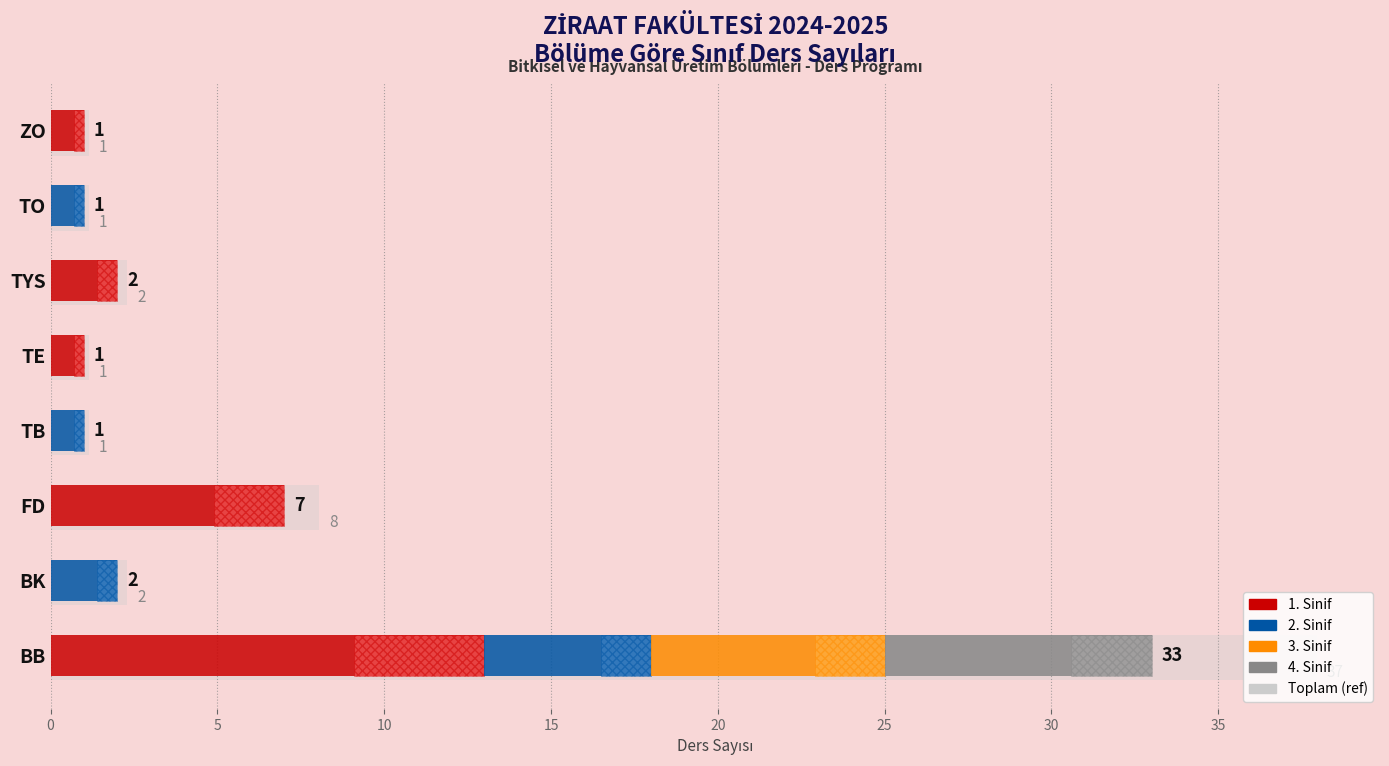

Which series has the widest spread of values?

Toplam (ref)